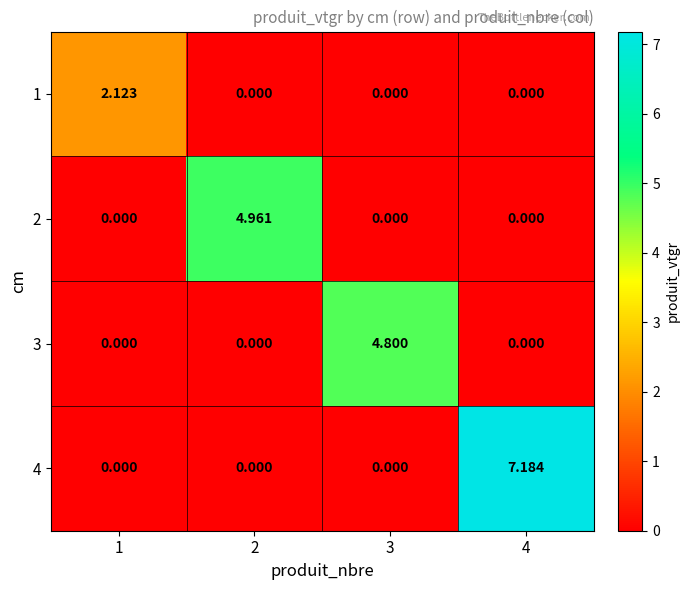

What is the greatest value displayed?

7.2